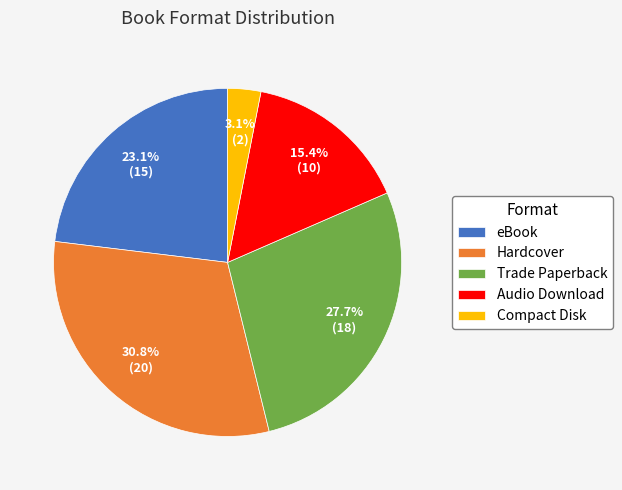

To the nearest percent, what is the difference between the Audio Download and Hardcover slice percentages?

15%